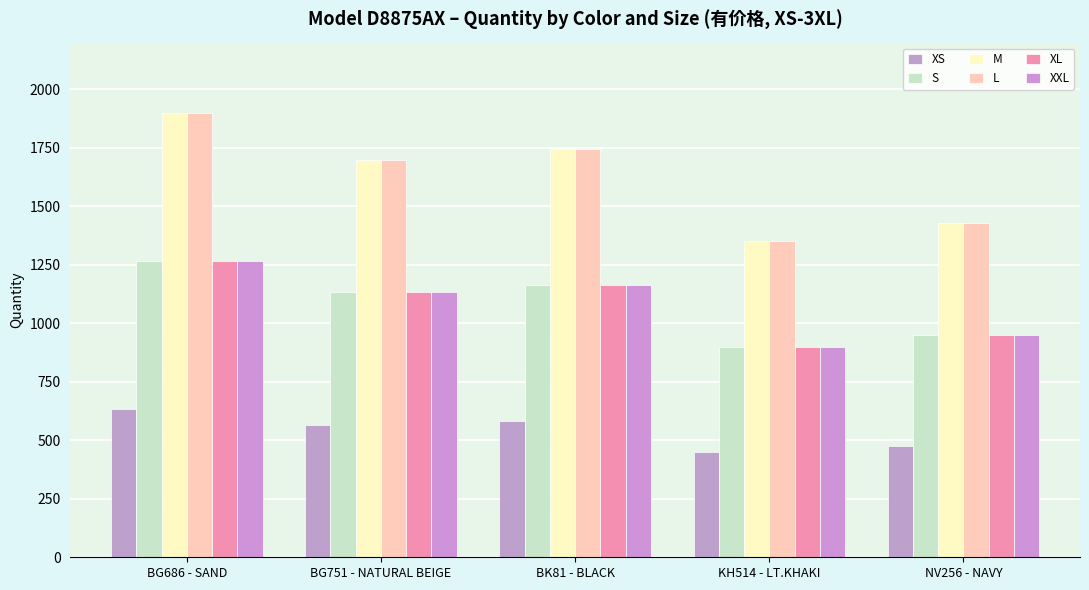

How many groups of bars are there?

5